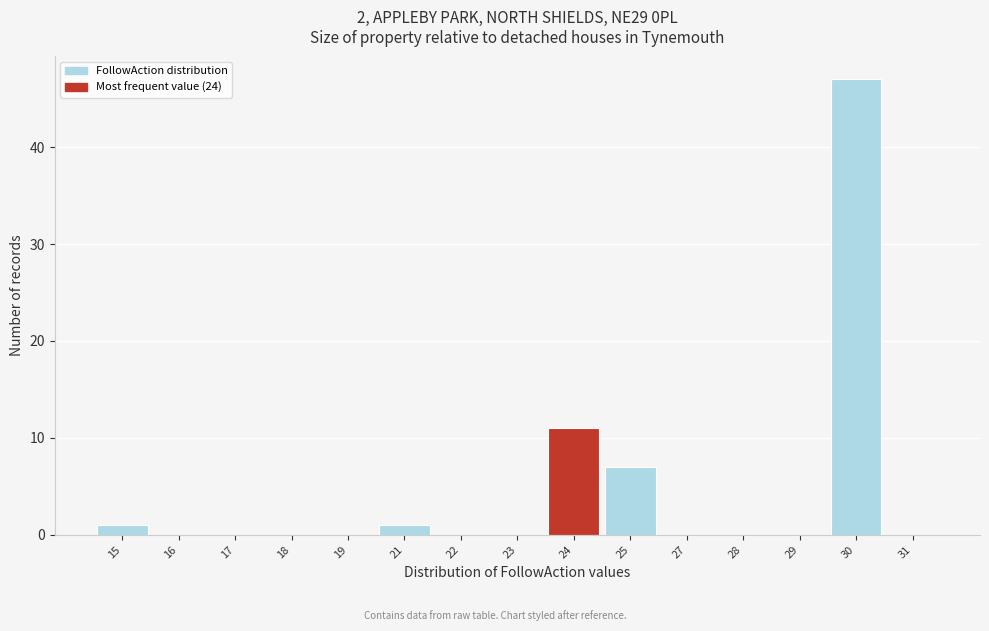

Reading right to left, list all the values displayed in this chart.

31=0	30=47	29=0	28=0	27=0	25=7	24=11	23=0	22=0	21=1	19=0	18=0	17=0	16=0	15=1